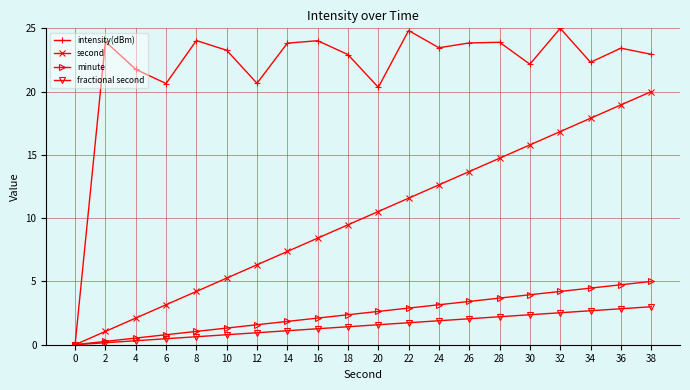

Between 16 and 34, which series saw the biggest shift?

second